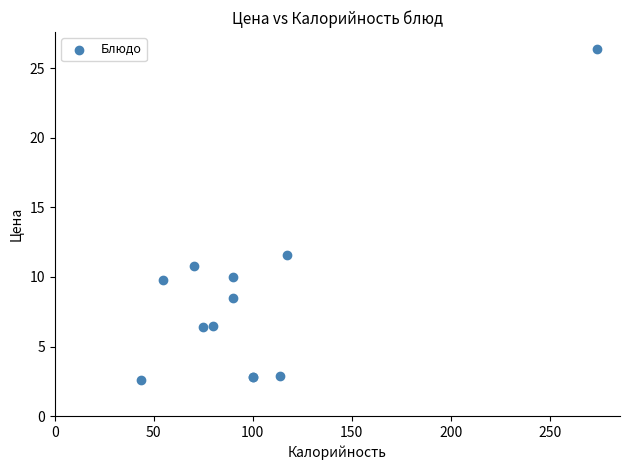

What Y value in the scatter plot is closest to 14?

11.6